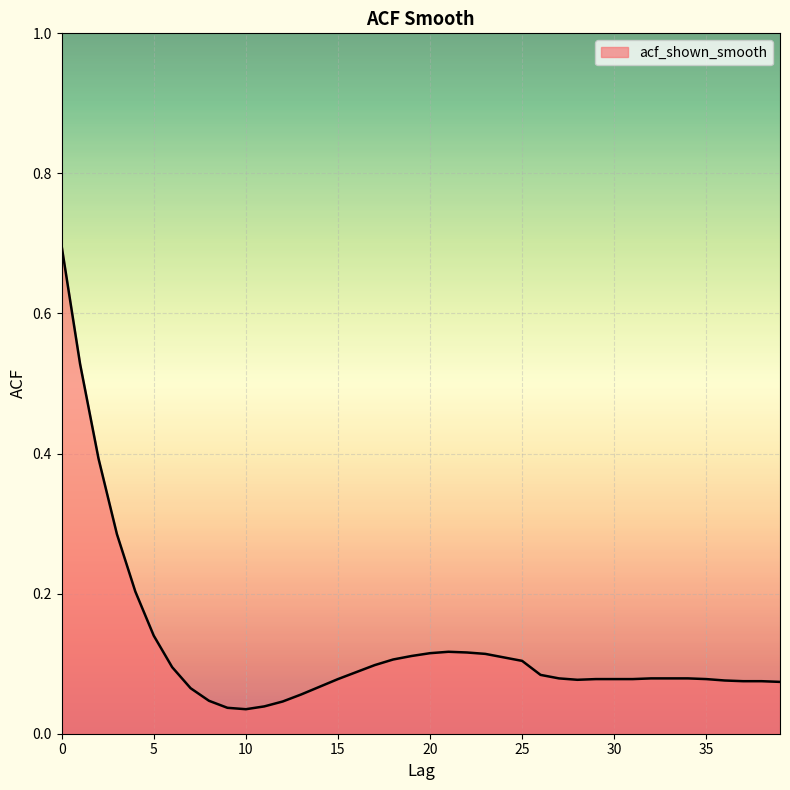

What is the difference between the maximum and minimum values?

0.7